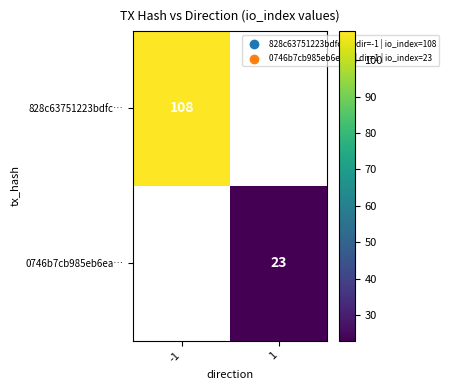

Which label corresponds to the largest value in the chart?

-1